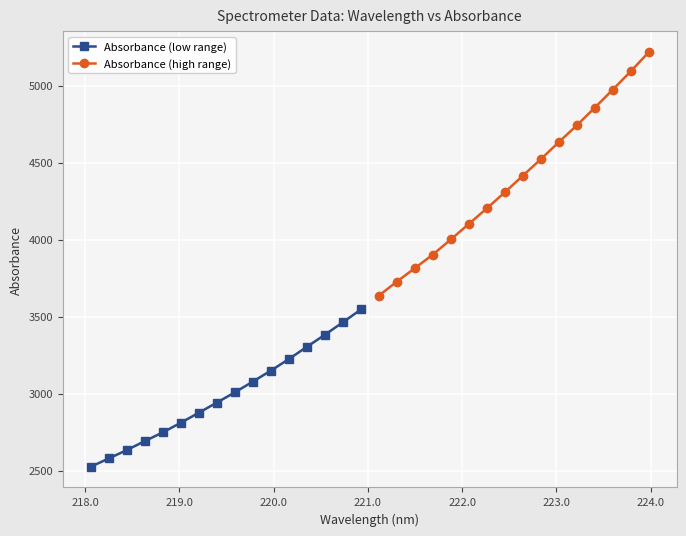

What is the minimum value for Absorbance (high range)?

3636.4